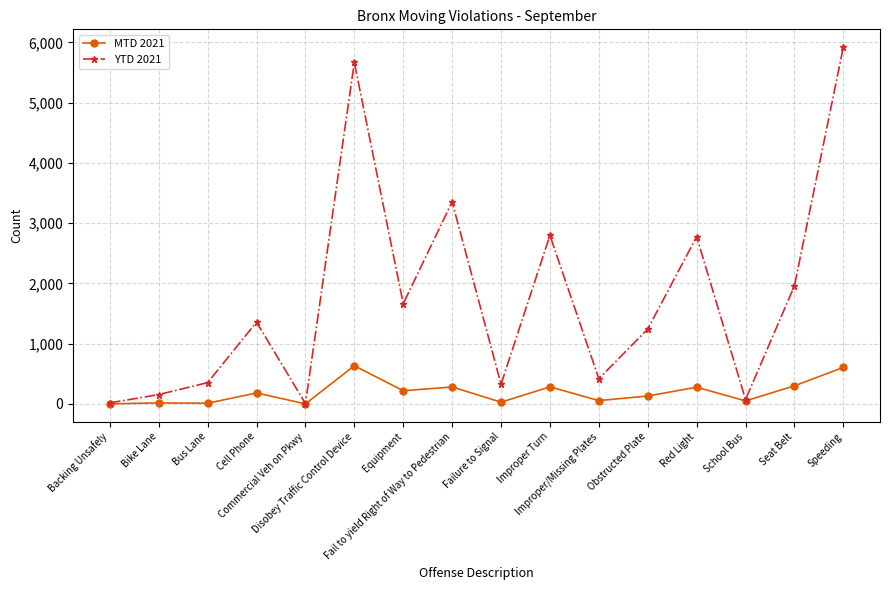

List the series in order of their overall mean, highest first.

YTD 2021, MTD 2021